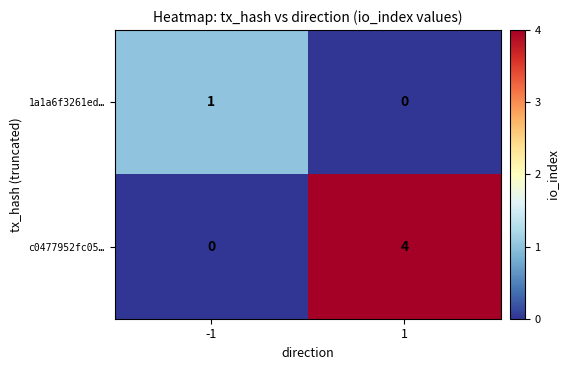

What is the total value across all series at -1?

1